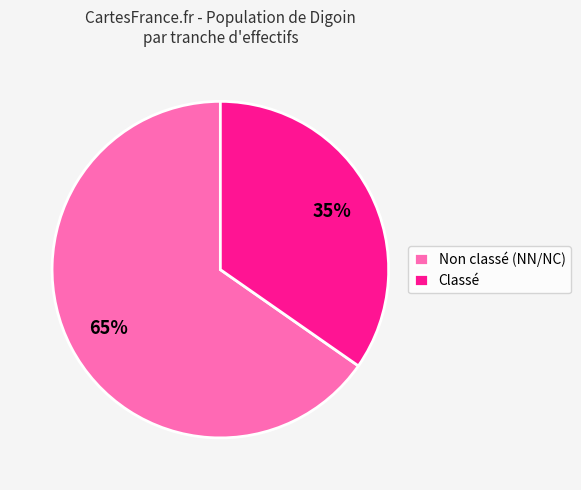

Which has a higher value, Non classé (NN/NC) or Classé?

Non classé (NN/NC)